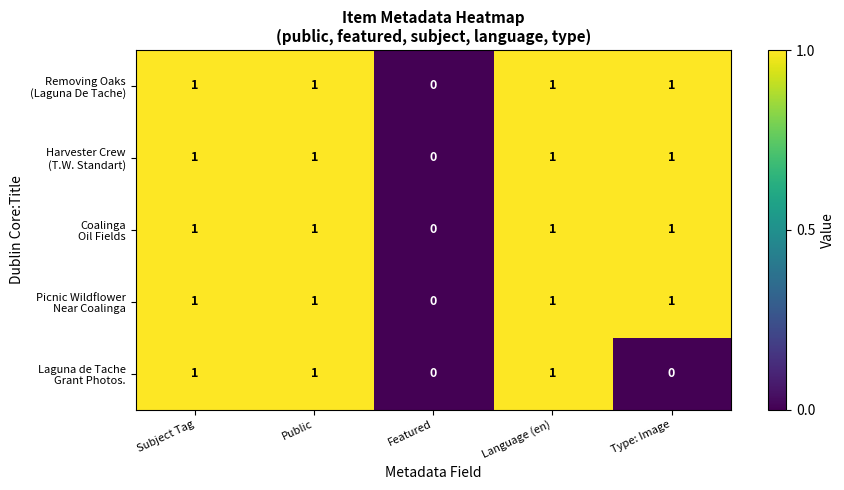

What is the total value across all series at Language (en)?

5